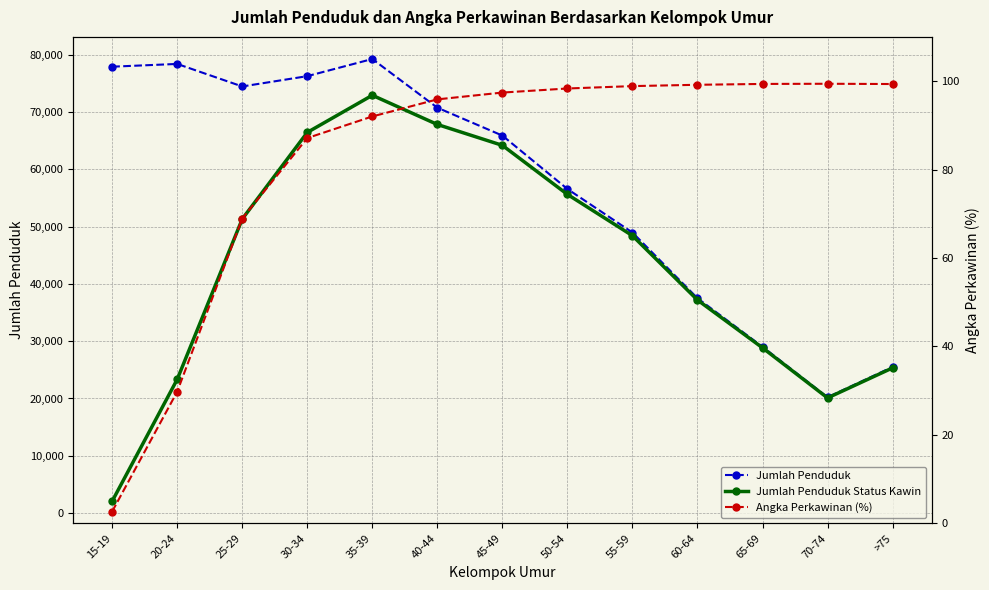

List the labels in order of Angka Perkawinan (%) value, smallest first.

15-19, 20-24, 25-29, 30-34, 35-39, 40-44, 45-49, 50-54, 55-59, 60-64, >75, 65-69, 70-74